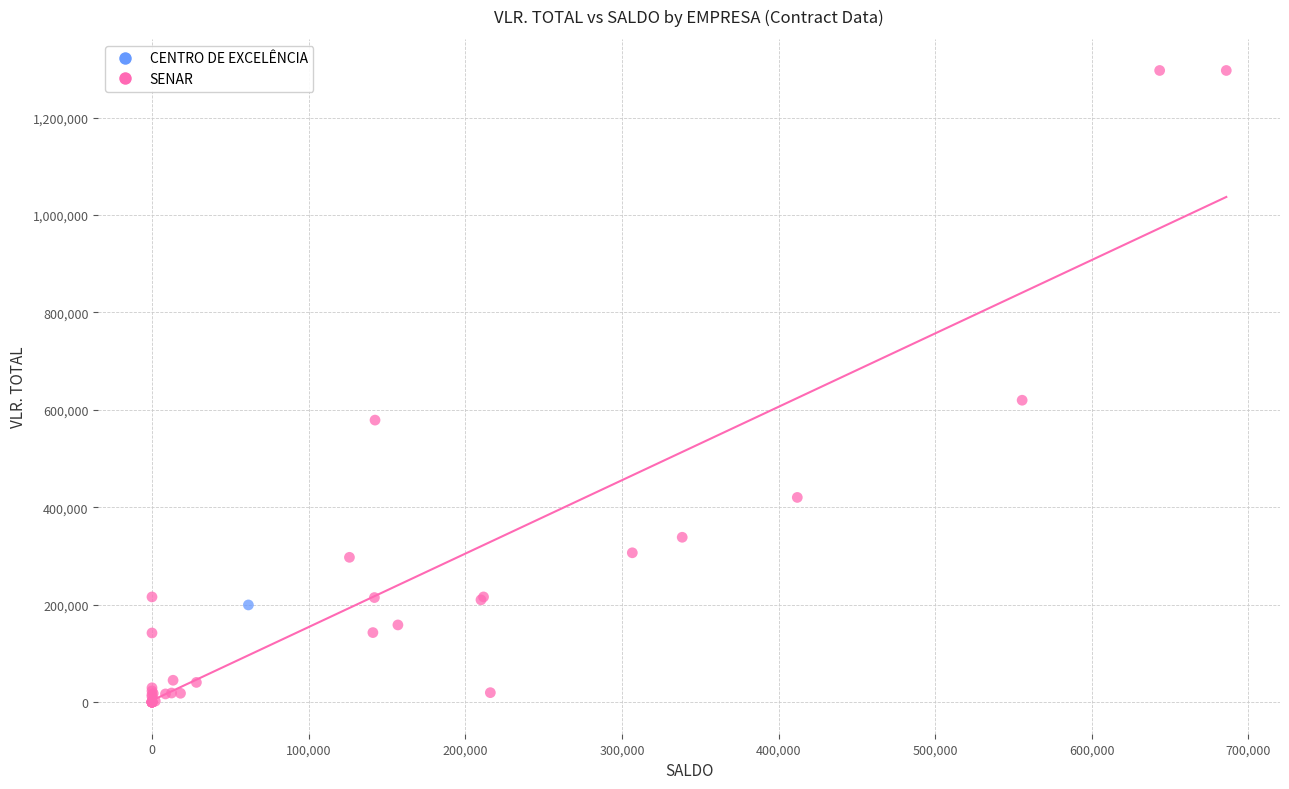

What are all the series names shown in the legend?

CENTRO DE EXCELÊNCIA, SENAR